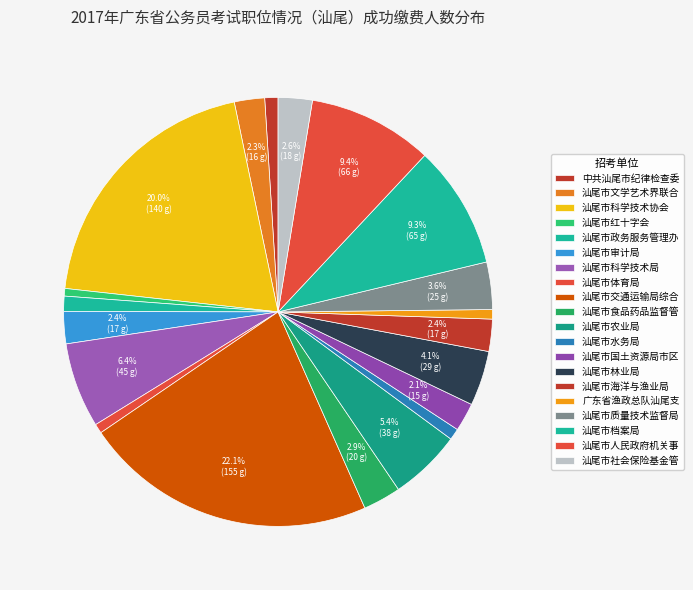

How many segments does this pie chart have?

20